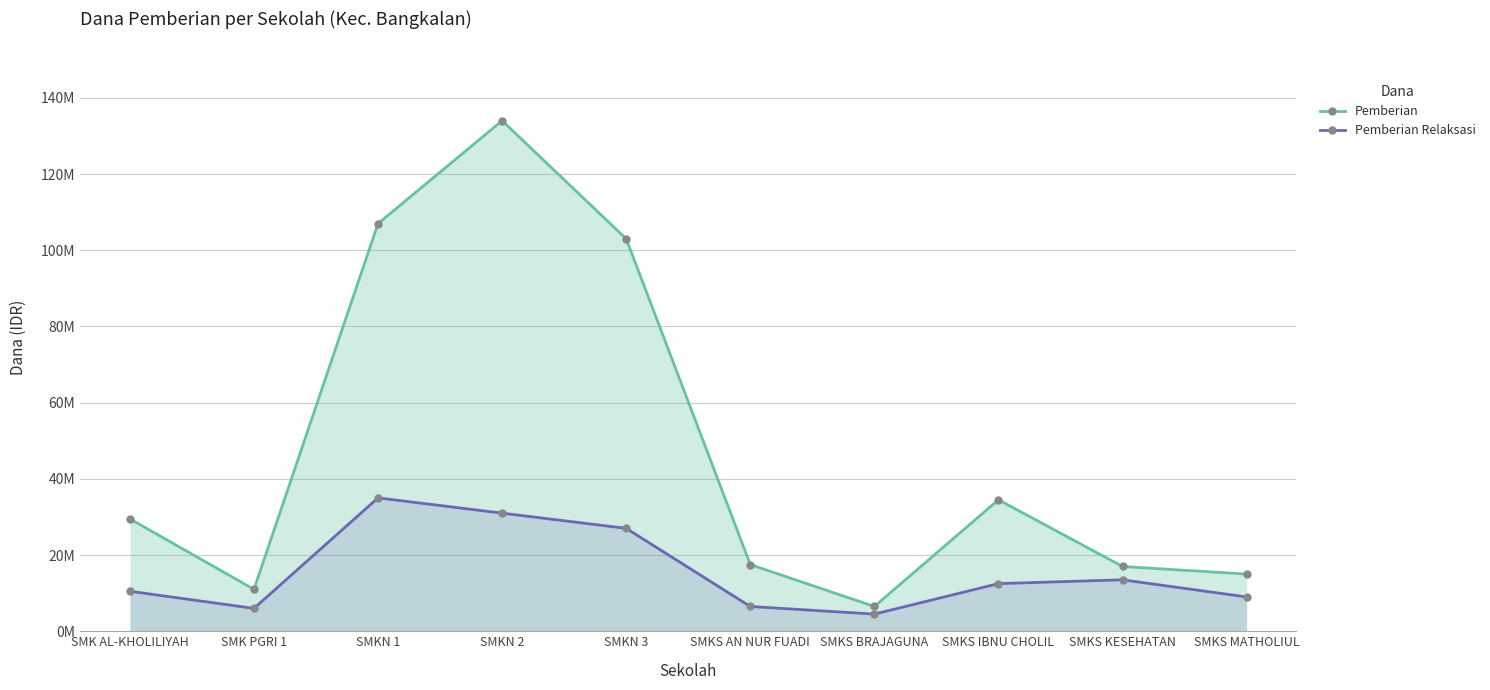

What position from the left is SMKS AN NUR FUADI?

6